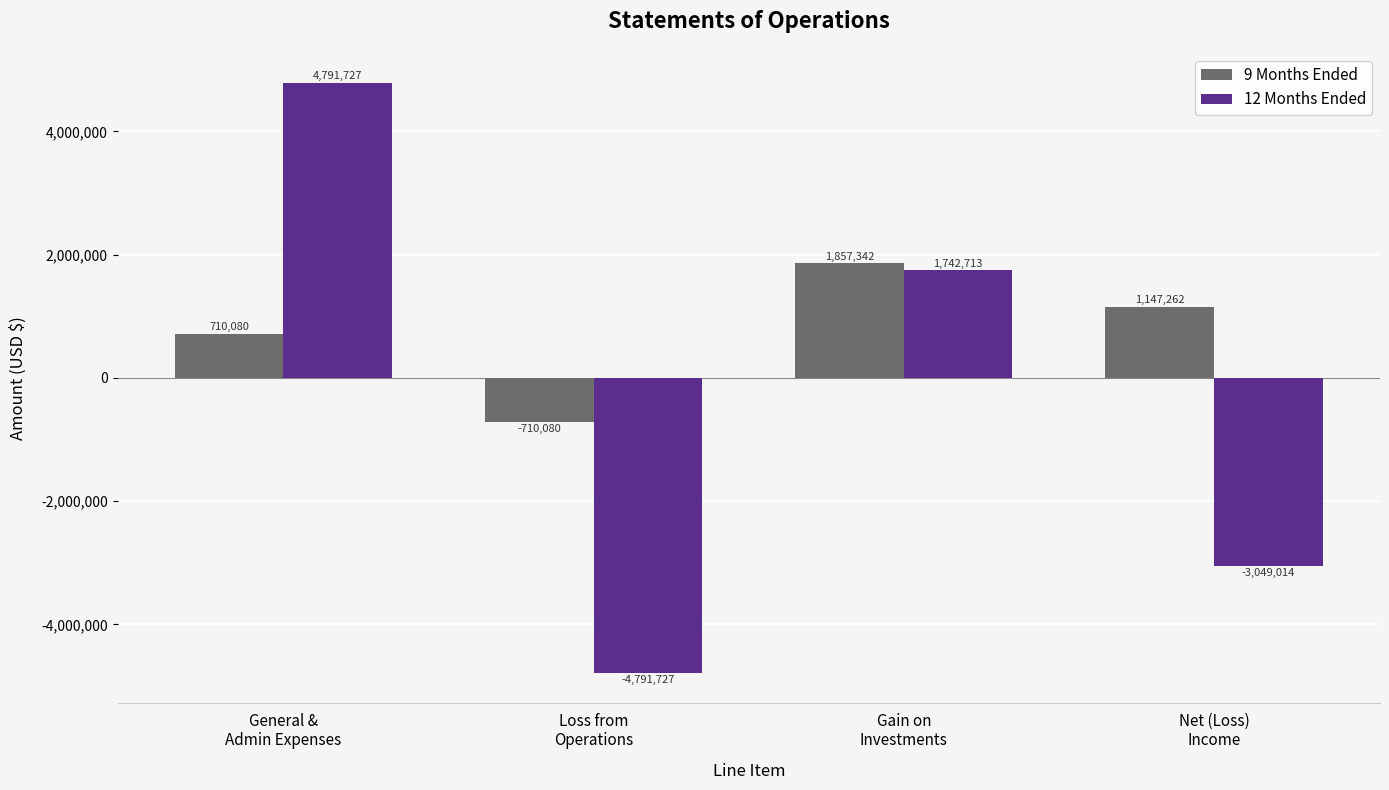

What is the label of the 1st bar from the left?

General &
Admin Expenses